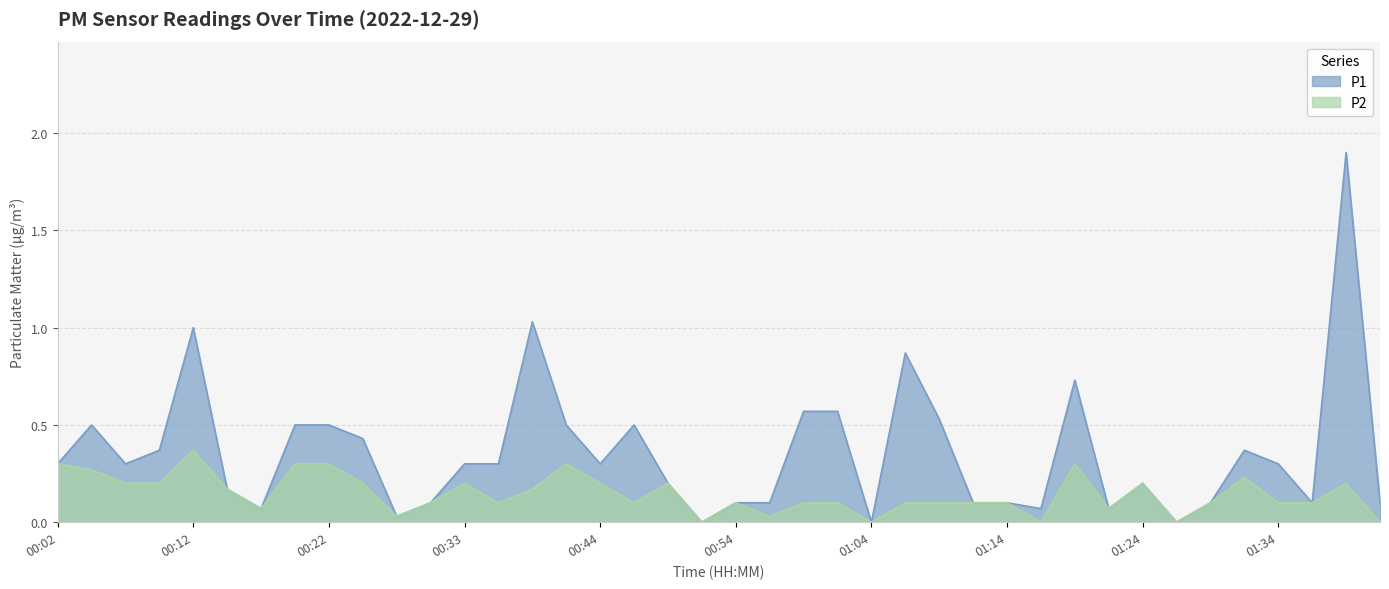

How many lines are shown in the chart?

2